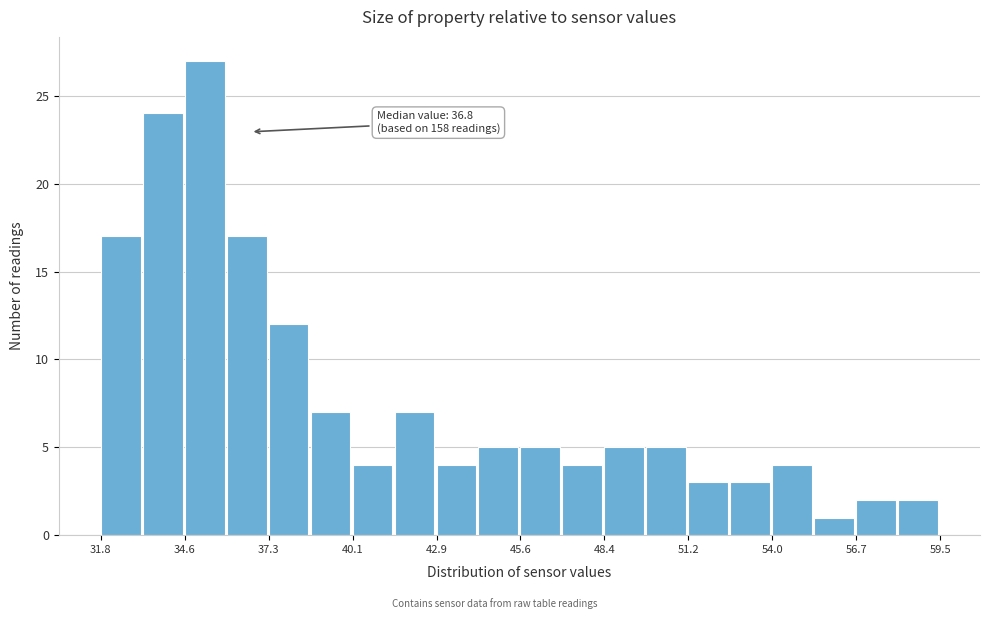

Read against the x-axis, roughly where is the centre of the tallest bar?

35.0